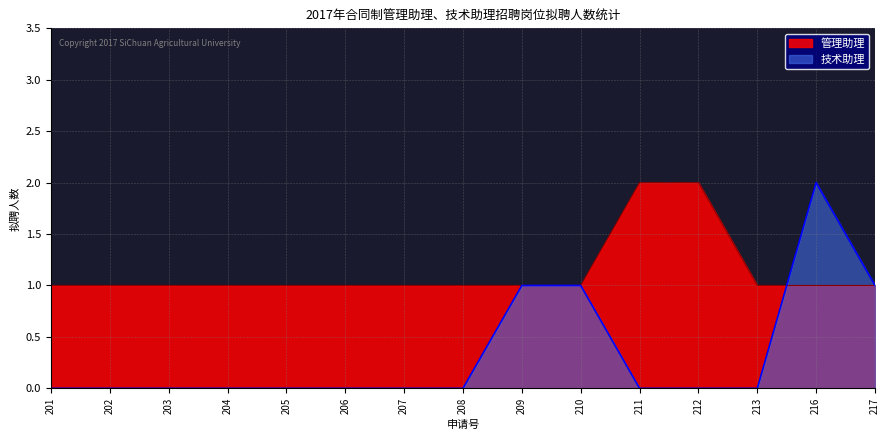

The value of 技术助理 at 216 is 2. True or false?

True